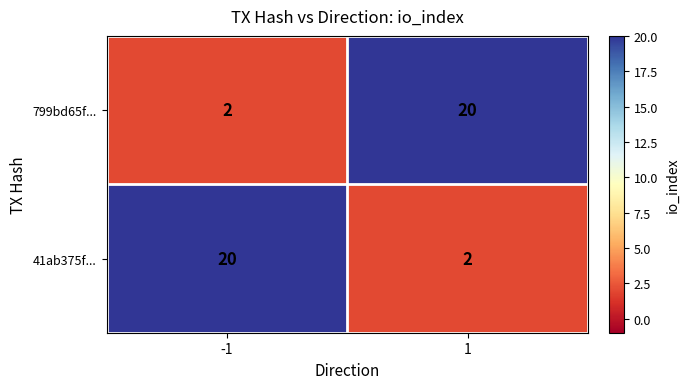

At -1, list the series in order from largest to smallest.

41ab375f..., 799bd65f...